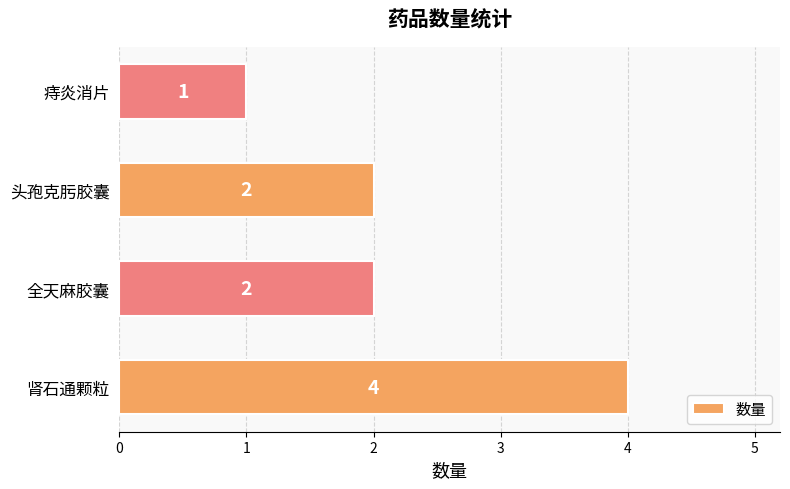

Reading bottom to top, extract all data points from this chart.

肾石通颗粒=4	全天麻胶囊=2	头孢克肟胶囊=2	痔炎消片=1